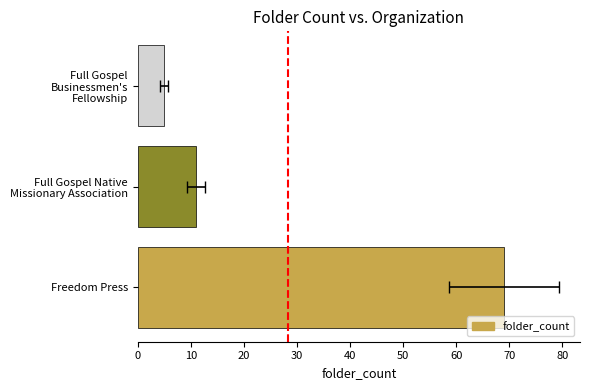

The chart shows a value of 17 at Full Gospel Native Missionary Association. True or false?

False